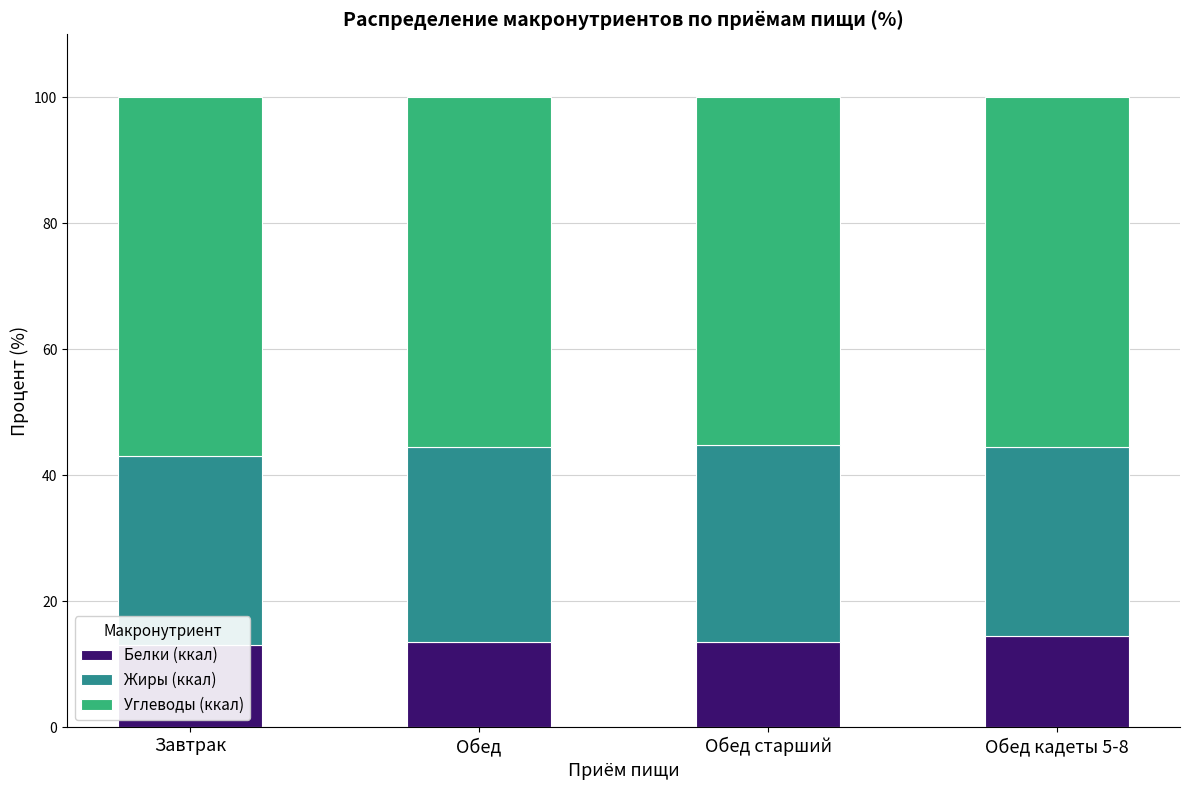

Which series has the widest spread of values?

Углеводы (ккал)